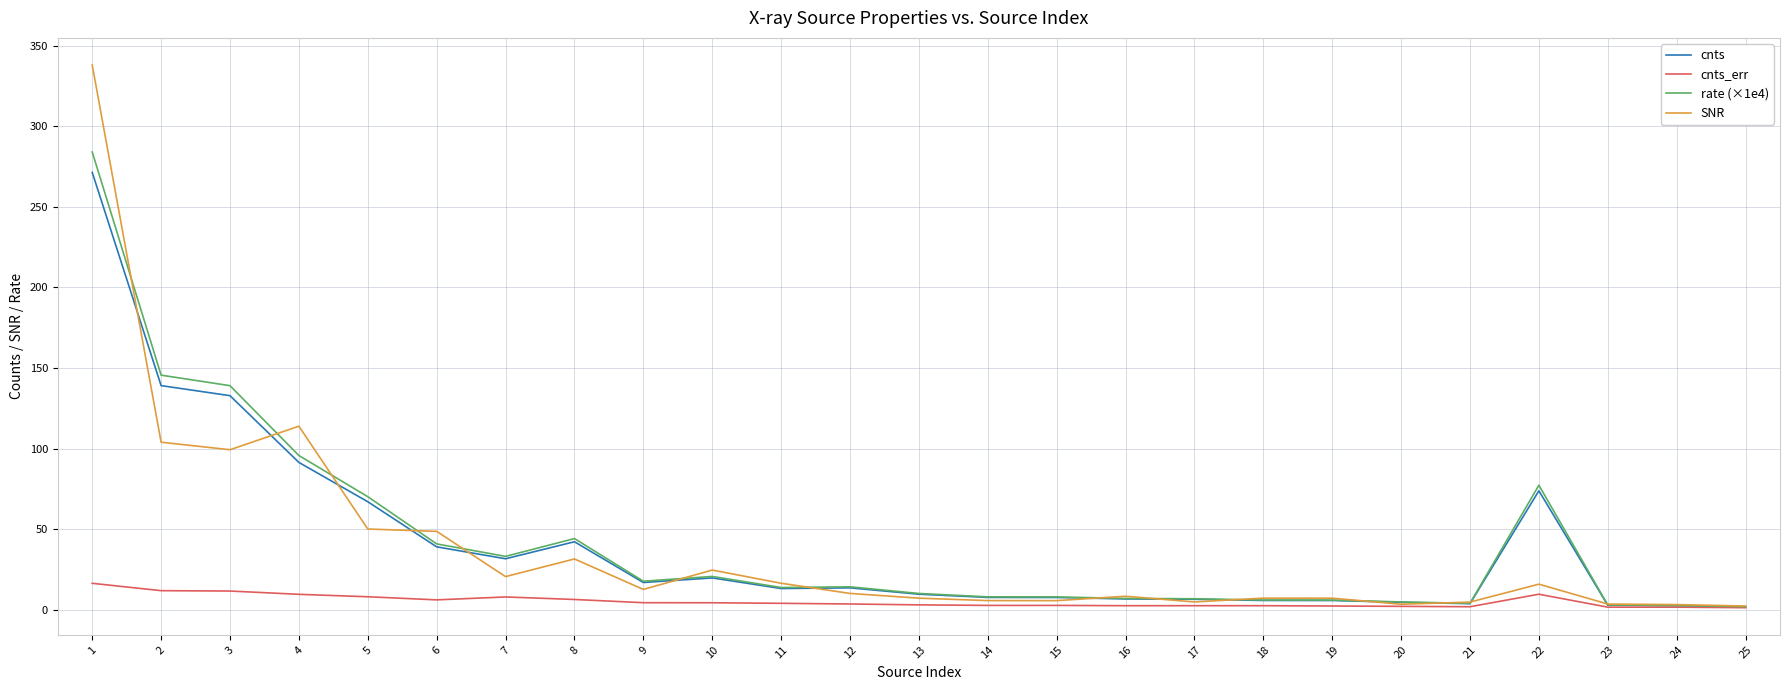

What is the difference between the SNR values at 4 and 5?

63.8